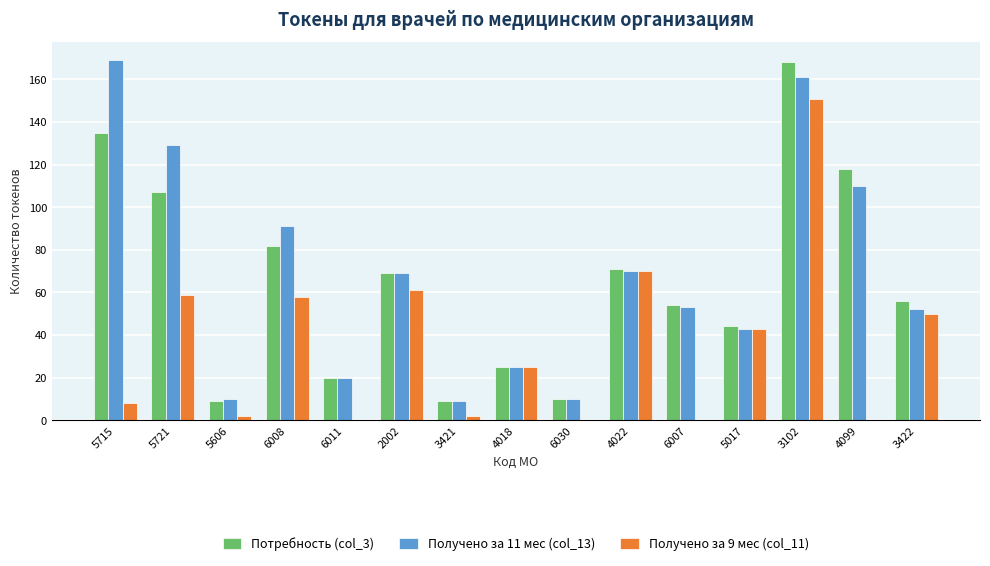

Which series changed the most between 5721 and 4022?

Получено за 11 мес (col_13)